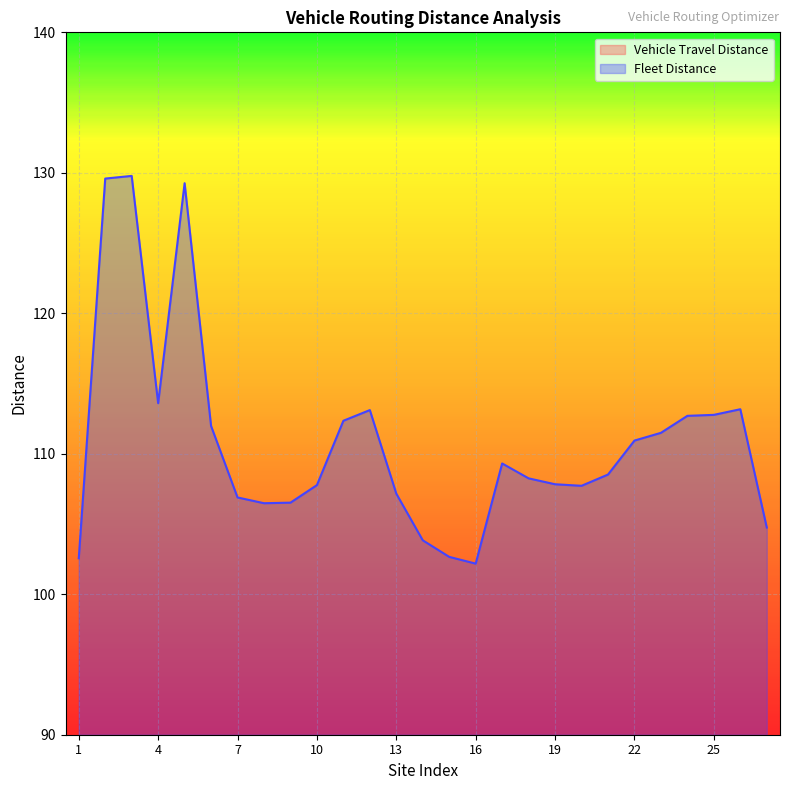

Where is the first local minimum?

4